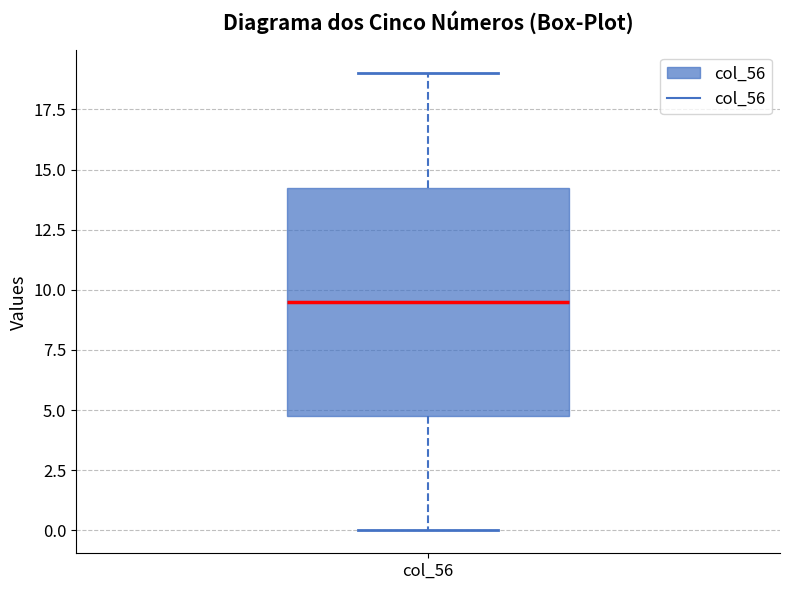

Read this box plot against the y-axis: the position of the median line, the range covered by the box, and the ends of both whiskers. The values are not printed on the chart, so give them approximately, as read against the axis.

median 9.5, box 5.0 to 14.5, whiskers 0.0 to 19.0